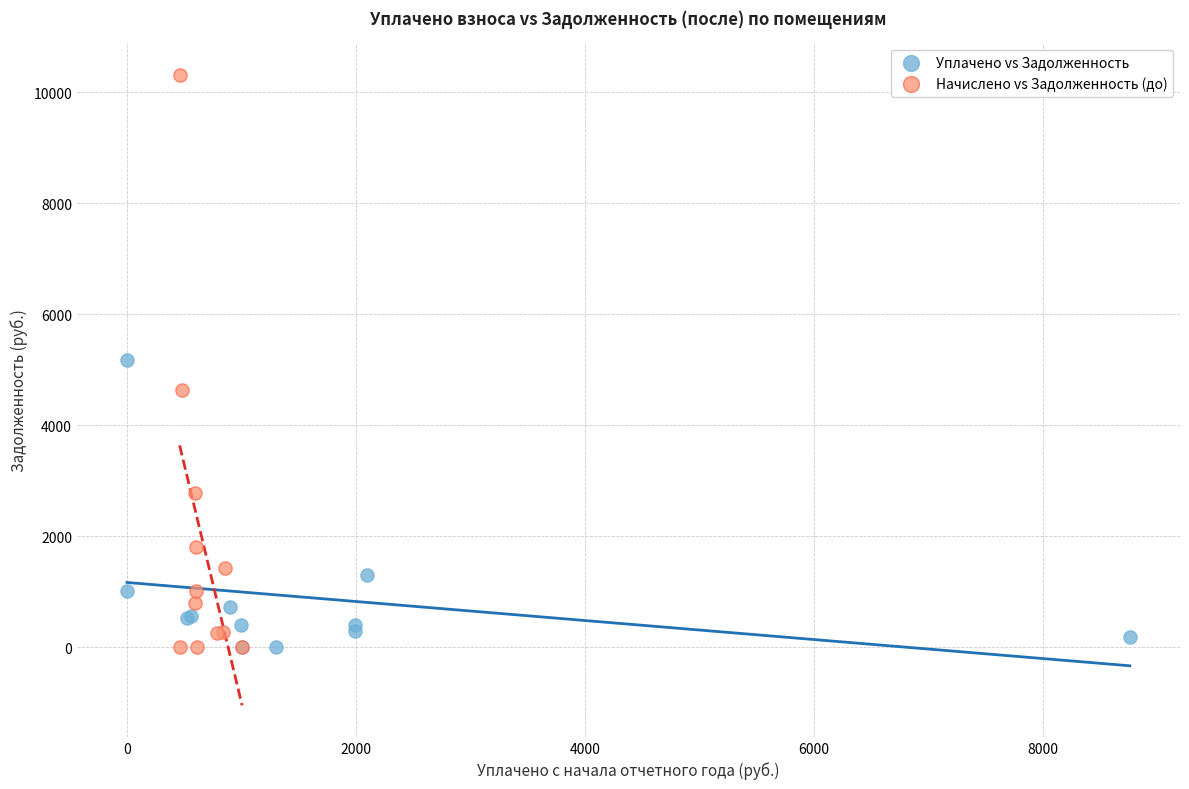

Which series reaches the maximum Y coordinate?

Начислено vs Задолженность (до)